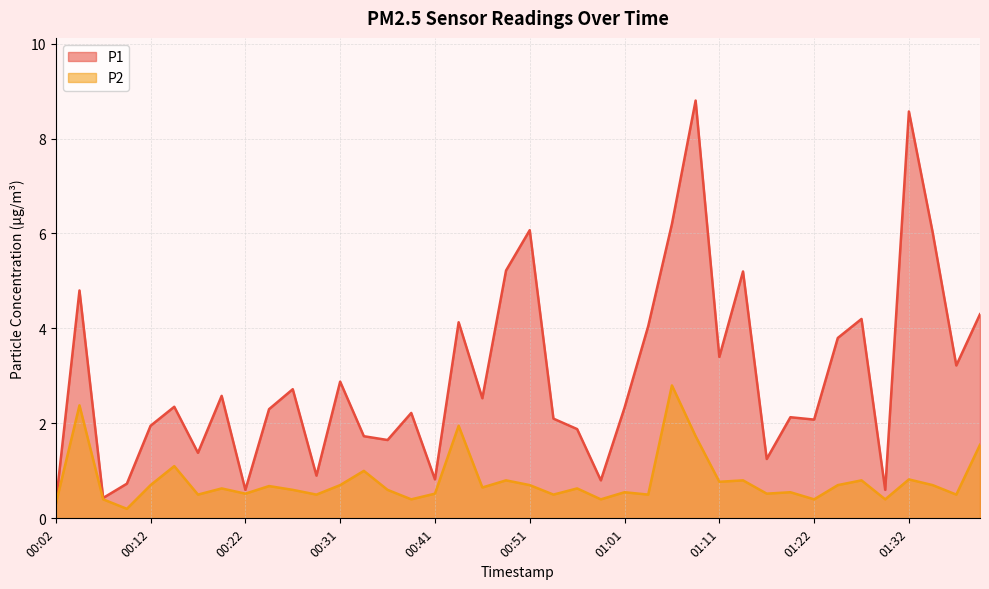

Count the number of data series in this chart.

2